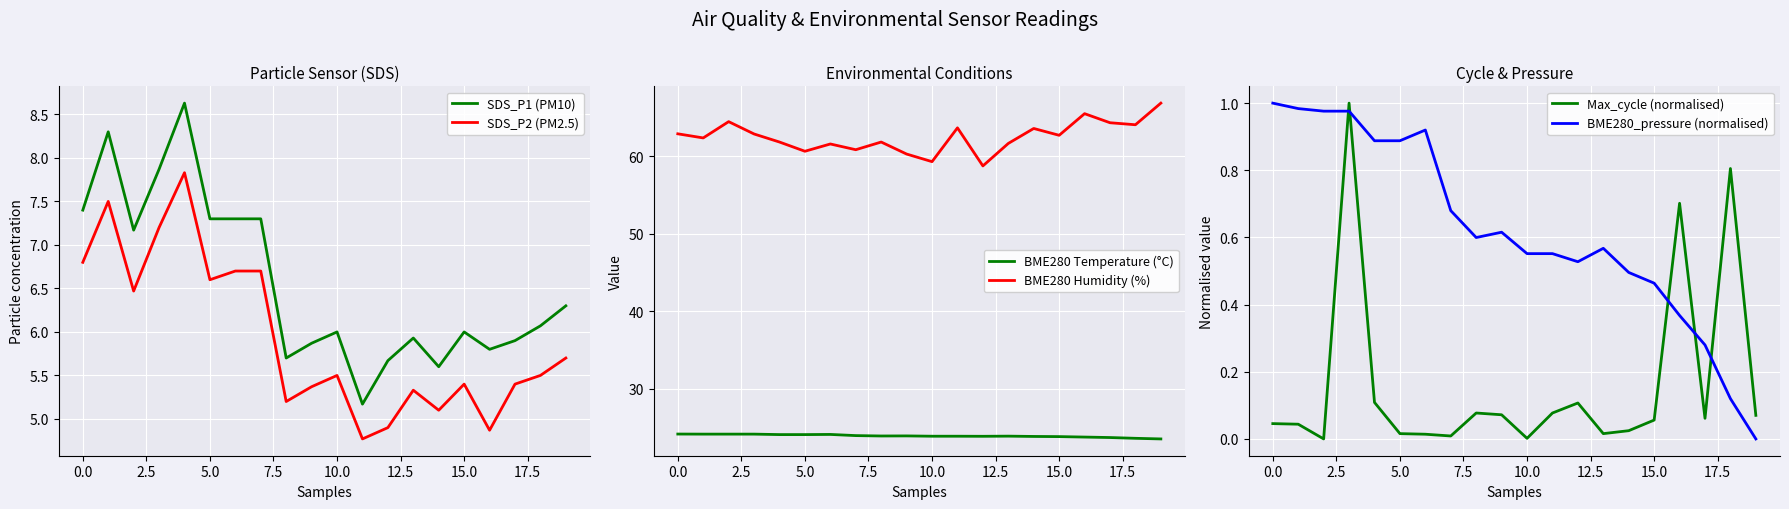

Rank the series by their maximum value, from lowest to highest.

Max_cycle (normalised), BME280_pressure (normalised), SDS_P2 (PM2.5), SDS_P1 (PM10), BME280 Temperature (°C), BME280 Humidity (%)